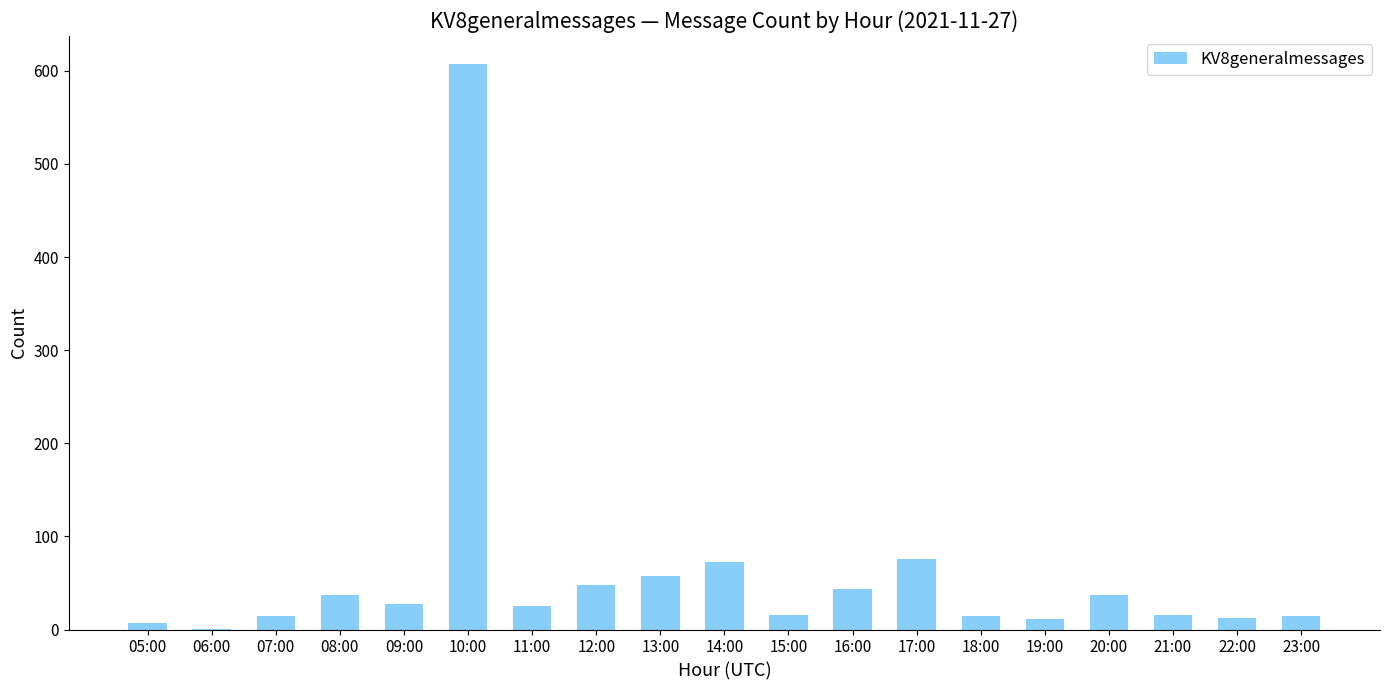

What is the greatest value displayed?

607